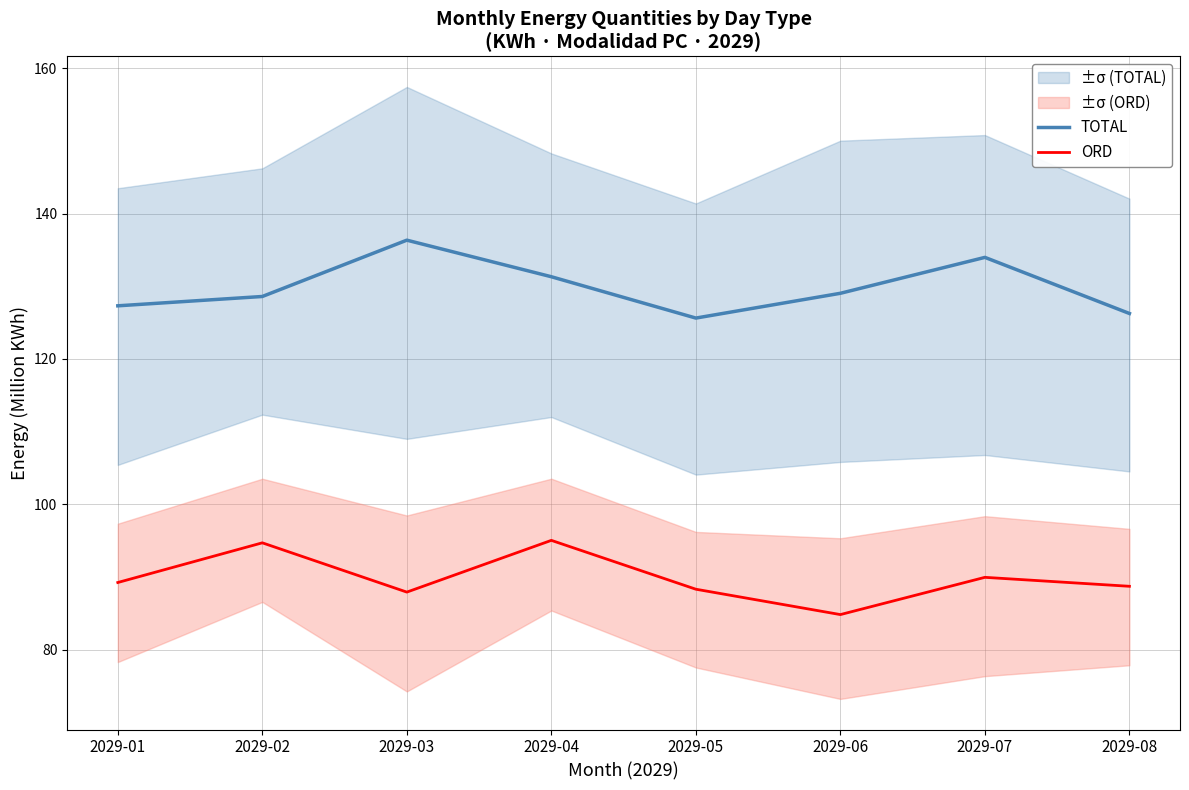

True or false: TOTAL and ORD cross at least once.

False